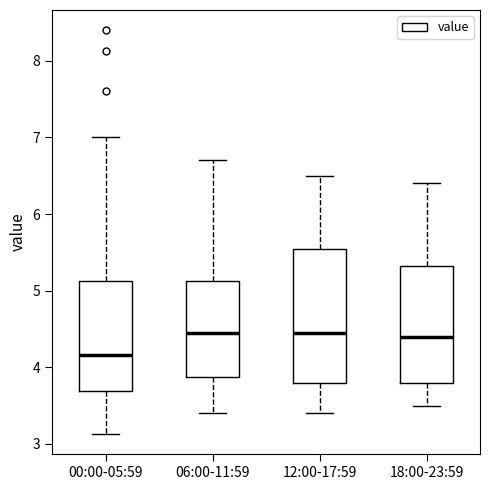

Reading left to right, read every box against the y-axis: the position of its median line, the range the box covers, and the ends of its whiskers. The values are not printed on the chart, so give them approximately, as read against the axis.

00:00-05:59: median 4.2, box 3.7 to 5.1, whiskers 3.1 to 7.0
06:00-11:59: median 4.5, box 3.9 to 5.1, whiskers 3.4 to 6.7
12:00-17:59: median 4.5, box 3.8 to 5.6, whiskers 3.4 to 6.5
18:00-23:59: median 4.4, box 3.8 to 5.3, whiskers 3.5 to 6.4